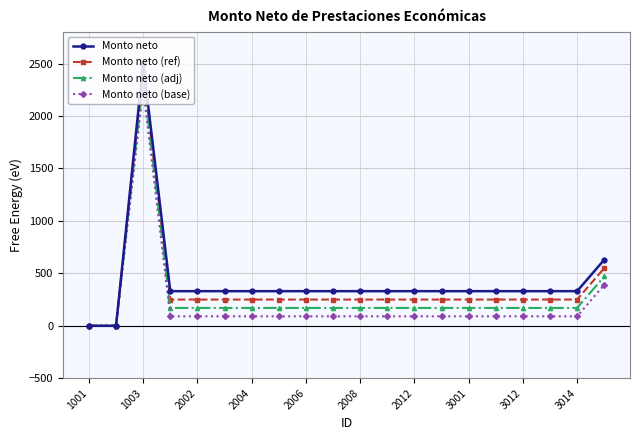

What is the value of the Monto neto (base) point at the 7th from the left?

90.0